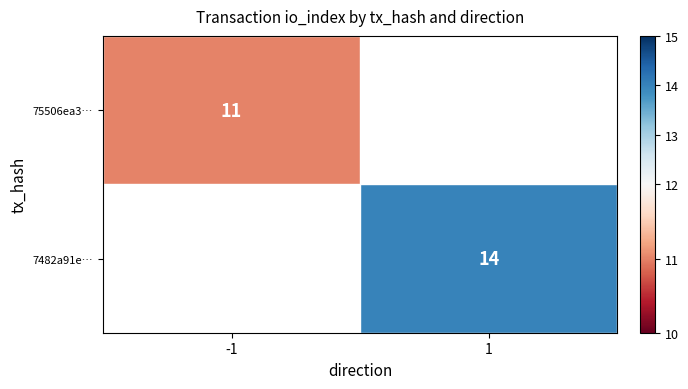

Between -1 and 1, which is larger?

1